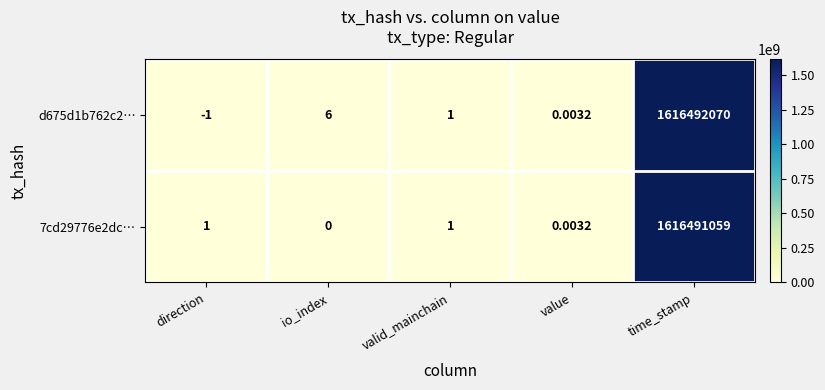

At which label does 7cd29776e2dc… reach its peak?

time_stamp